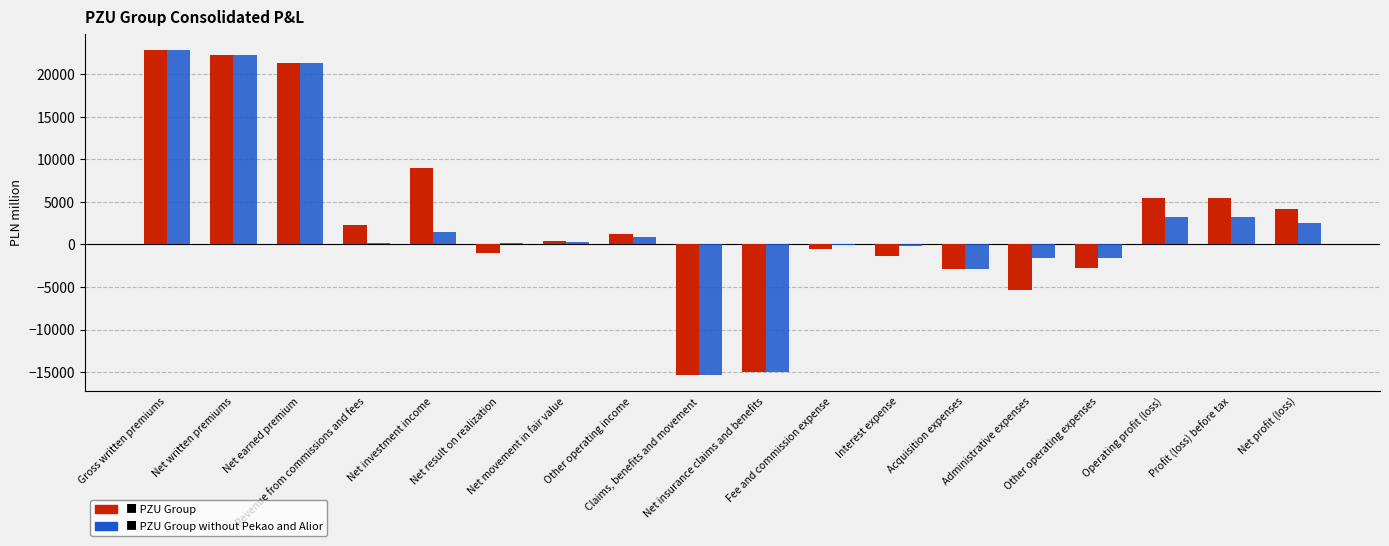

True or false: PZU Group has a value of 5510 at Operating profit (loss).

True